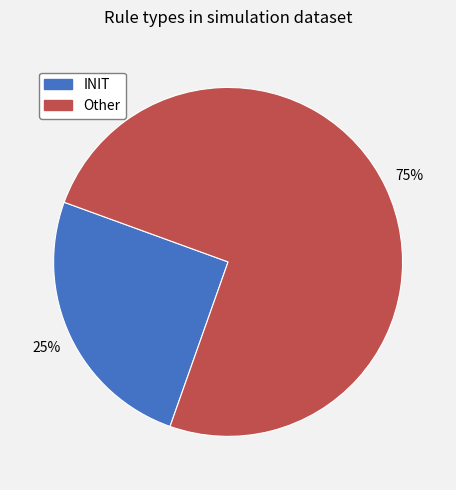

Combined, do Other and INIT account for over 50%?

Yes